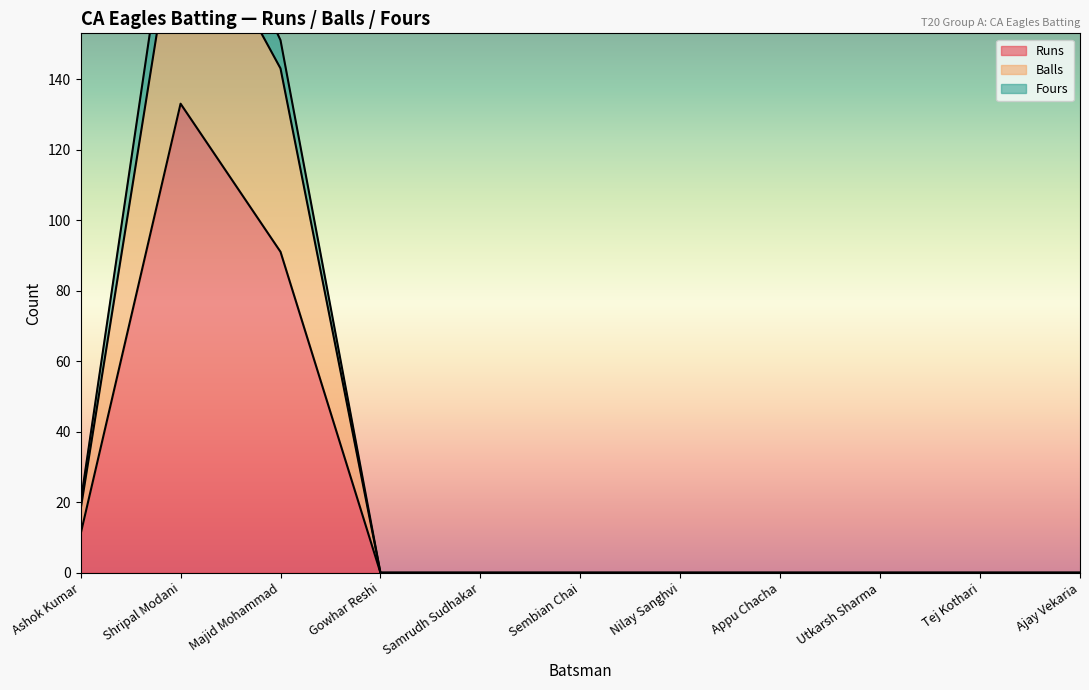

In Runs, how many points are higher than both neighbors (excluding endpoints)?

1